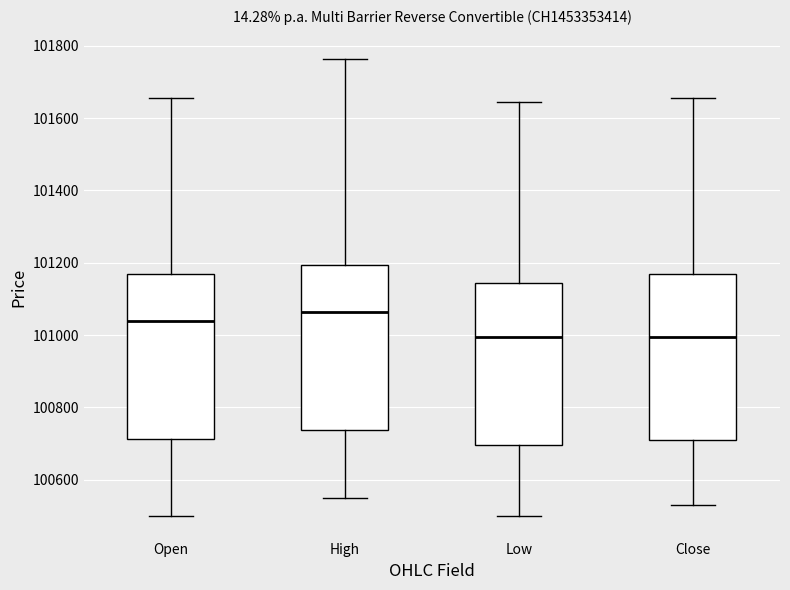

Reading left to right, transcribe this box plot: for each box, give where its median line is, the range the box spans, and where its two whiskers end, as read against the y-axis. The values are not printed on the chart, so give them approximately, as read against the axis.

Open: median 101040, box 100720 to 101180, whiskers 100500 to 101660
High: median 101060, box 100740 to 101200, whiskers 100560 to 101760
Low: median 101000, box 100700 to 101140, whiskers 100500 to 101640
Close: median 101000, box 100720 to 101180, whiskers 100540 to 101660